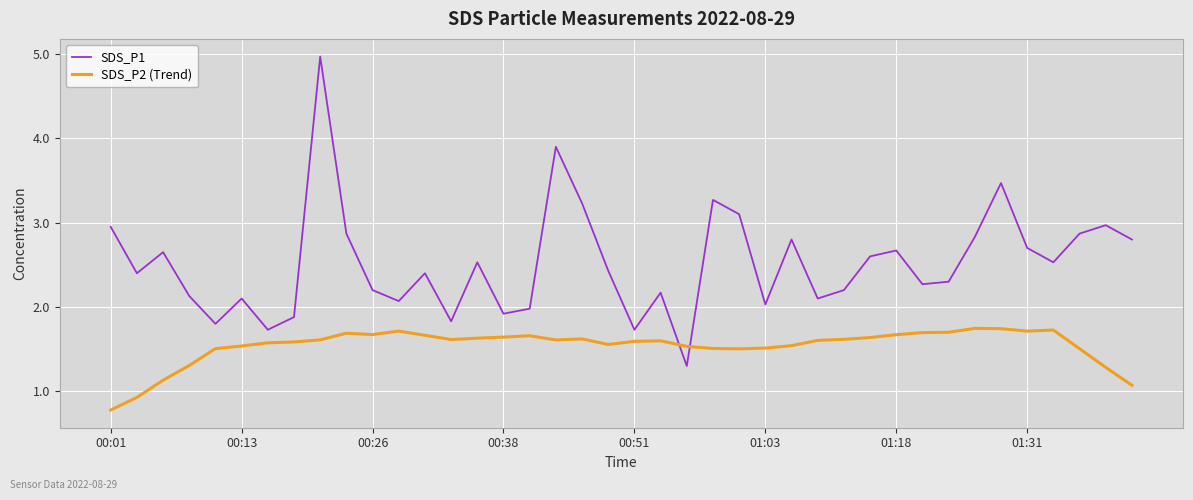

Which series has the largest total across all categories?

SDS_P1